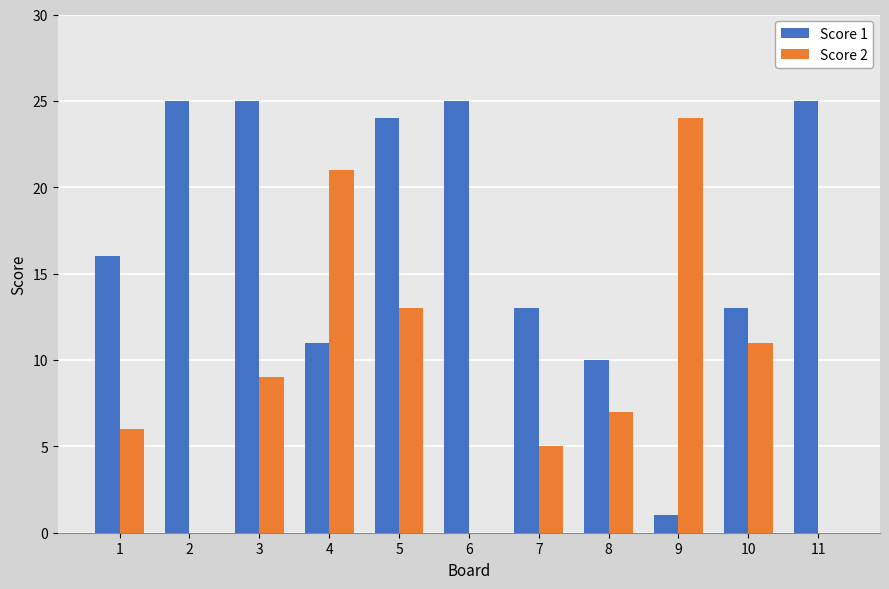

What is the difference between the Score 1 values at 1 and 6?

9